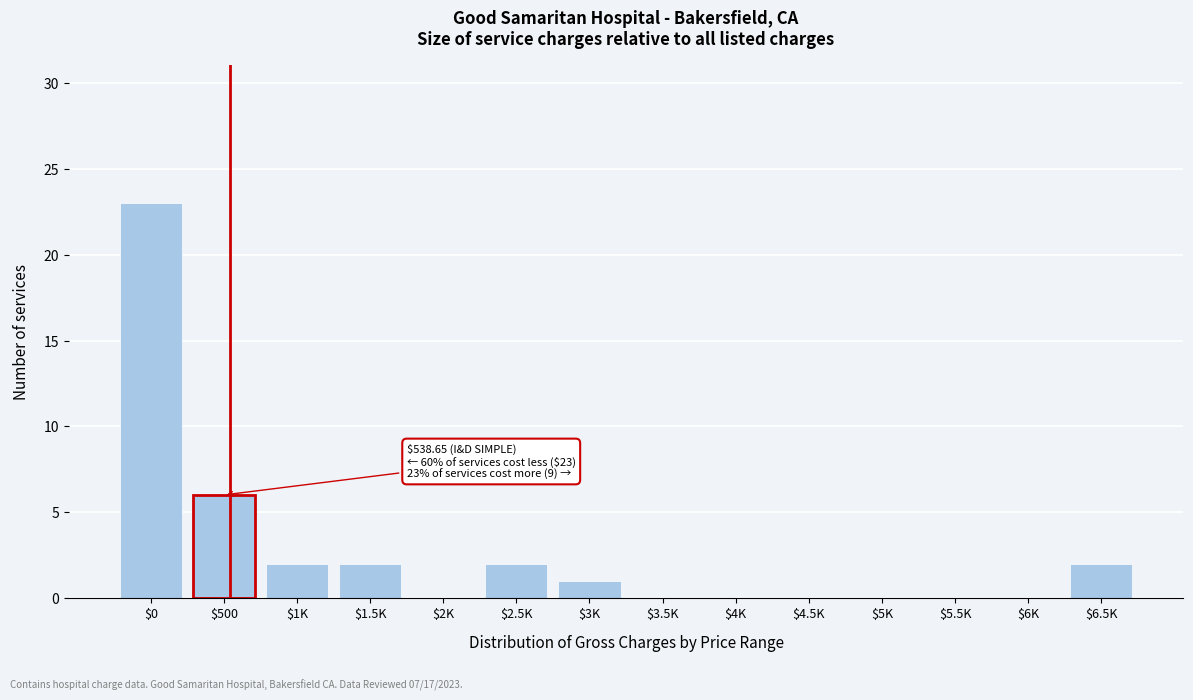

Which label corresponds to the largest value in the chart?

$0